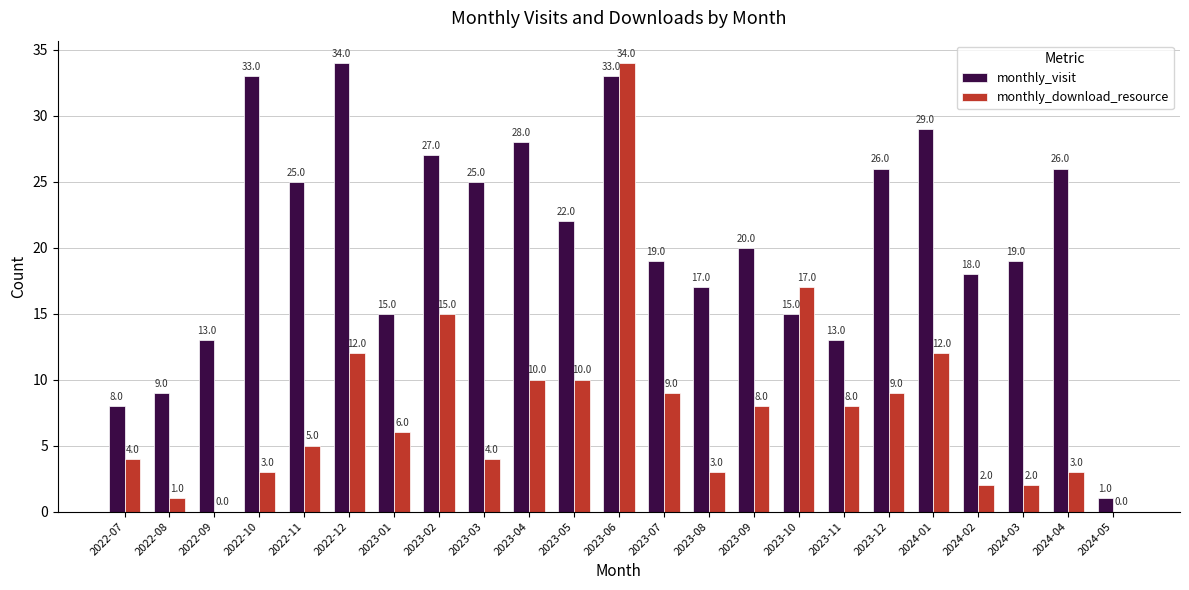

Is it true that monthly_visit equals 20 at 2023-01?

False